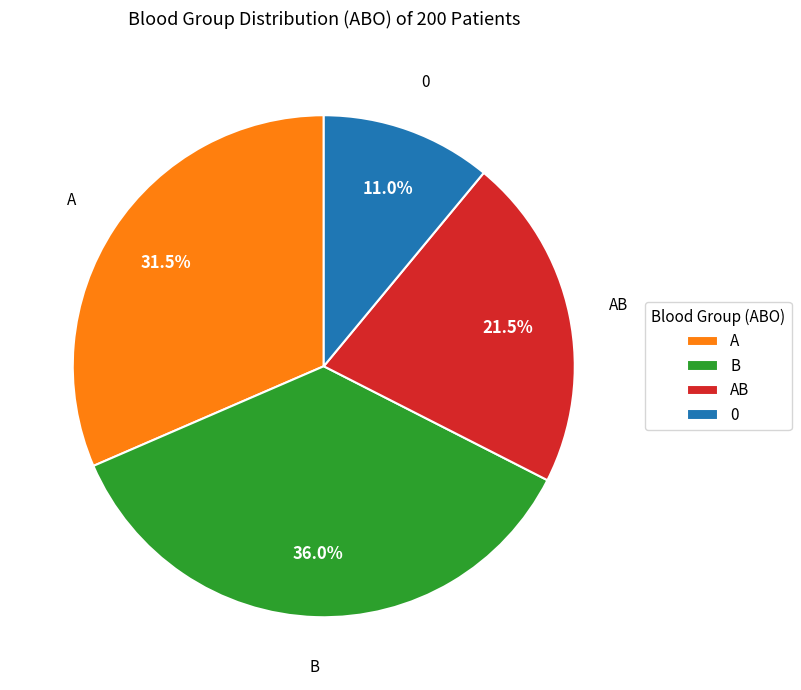

To the nearest percent, what is the difference between the largest and smallest slice percentages?

25%